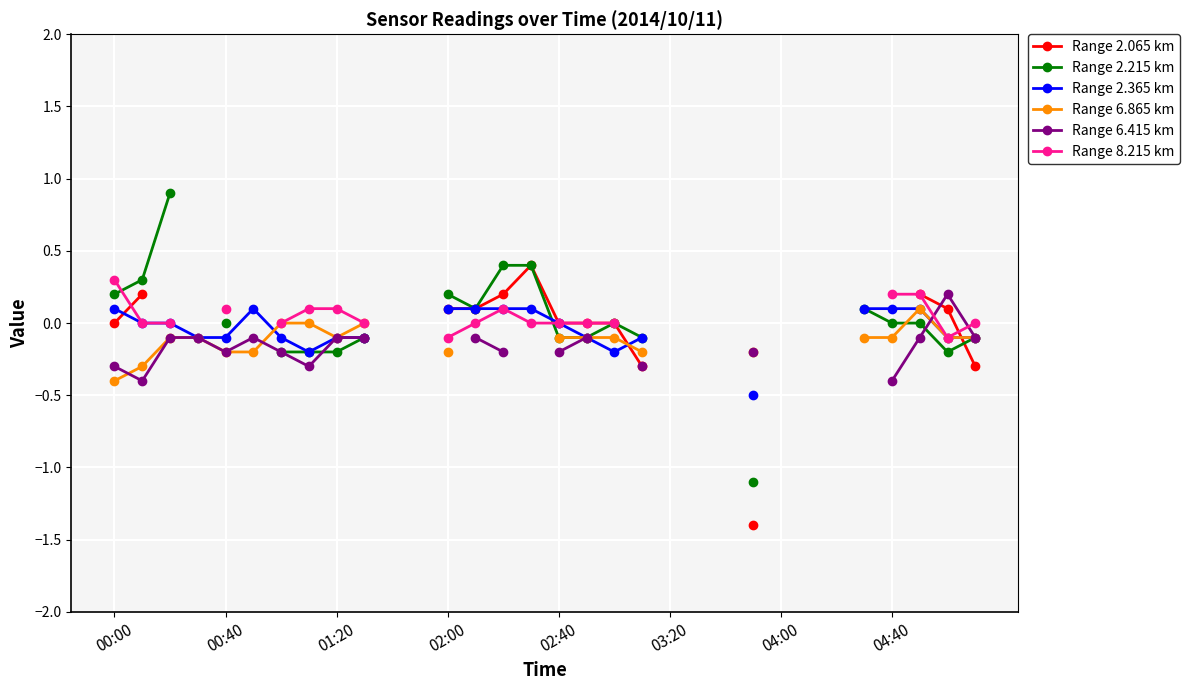

Count the Range 6.865 km values in the range 0 to 1.

4